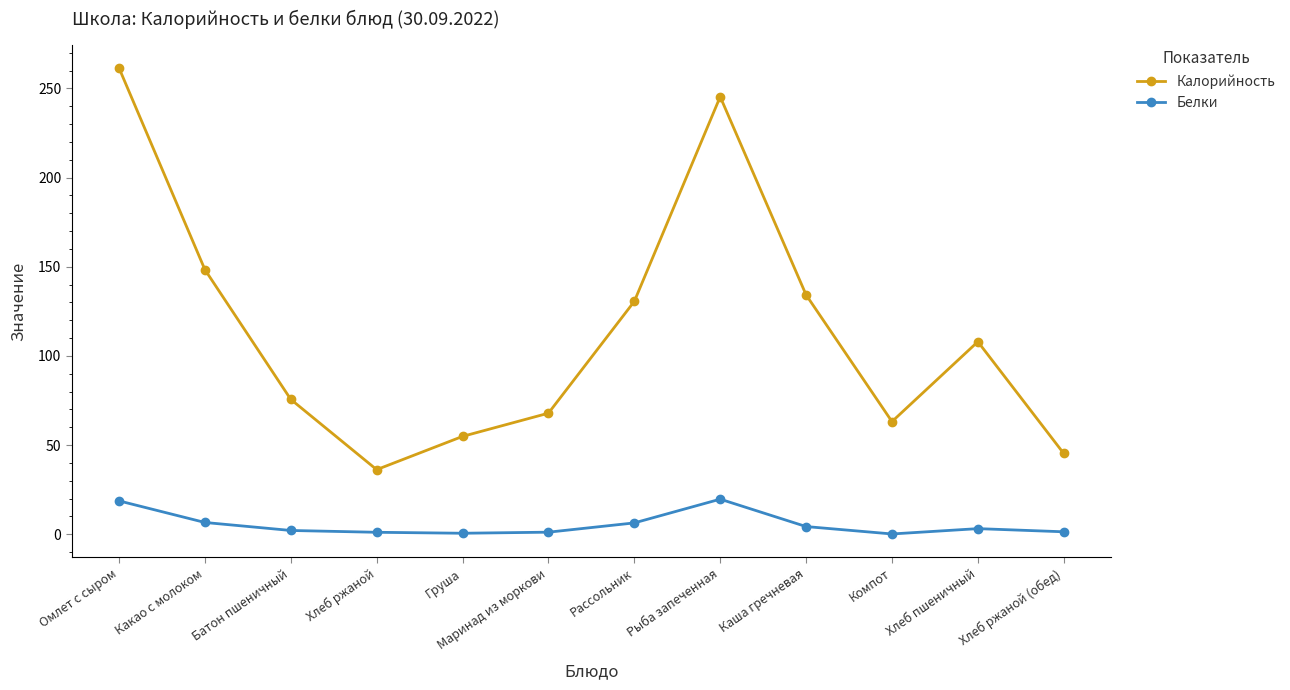

What is the difference between the maximum and minimum values in the Белки series?

19.5